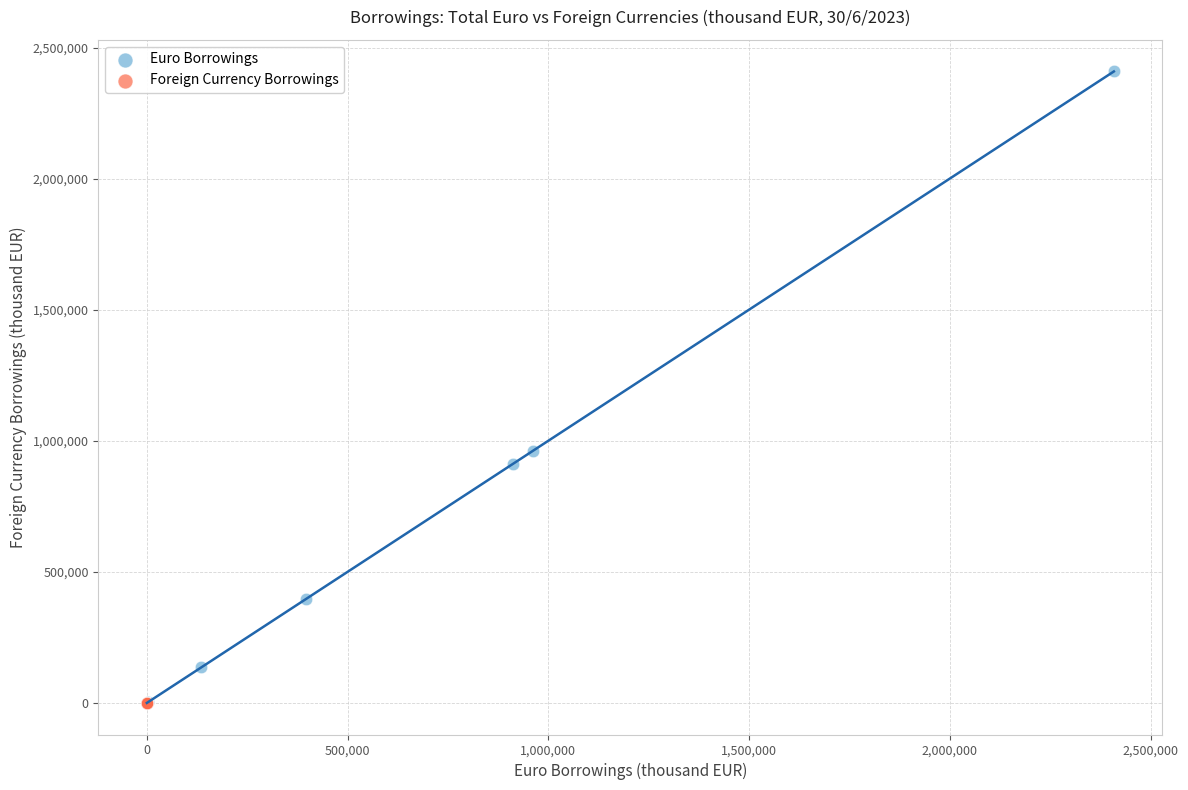

Which series contains the highest Y value?

Euro Borrowings